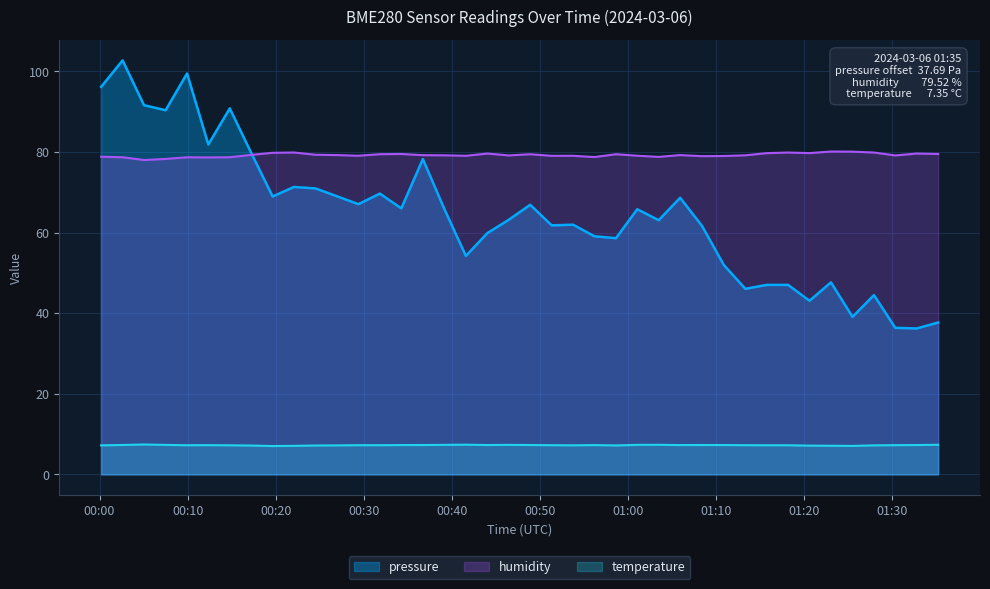

The value of pressure at 2024-03-06T00:00:11 is 36.2. True or false?

False